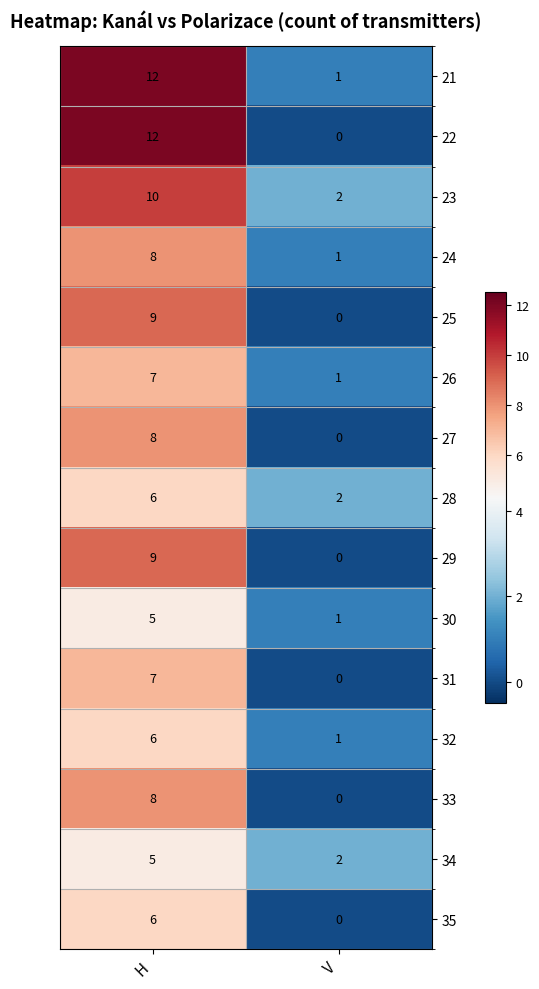

Which series has the largest total across all categories?

21